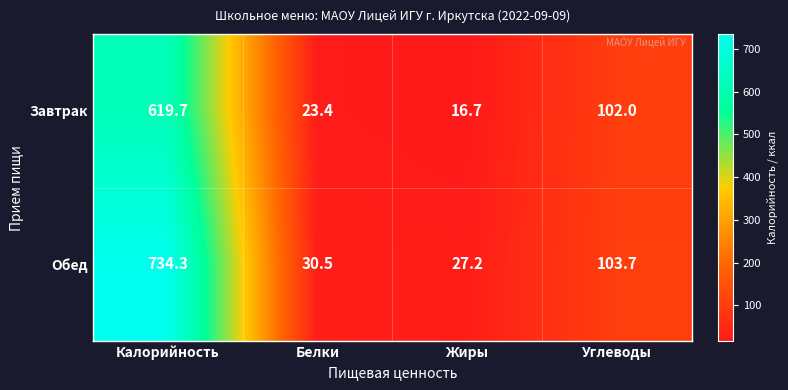

What is the maximum value shown in the chart?

734.3